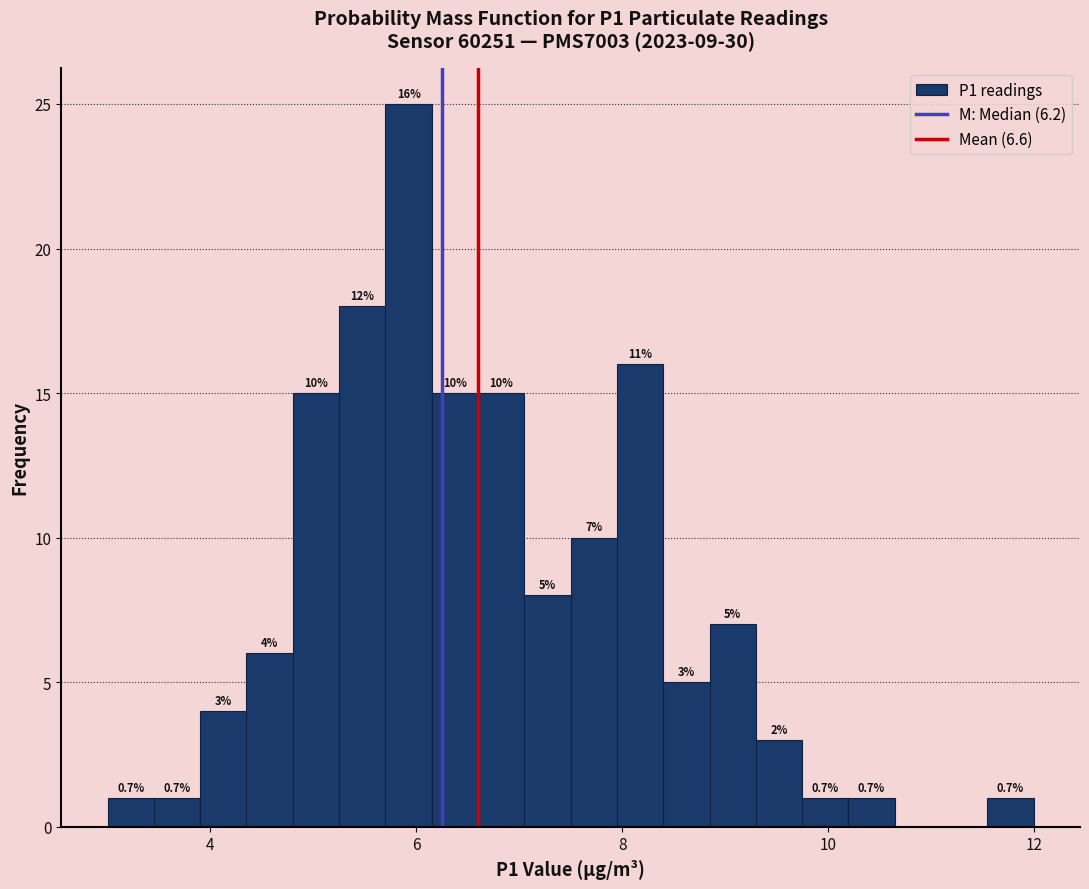

Read against the x-axis, roughly where is the centre of the tallest bar?

6.0